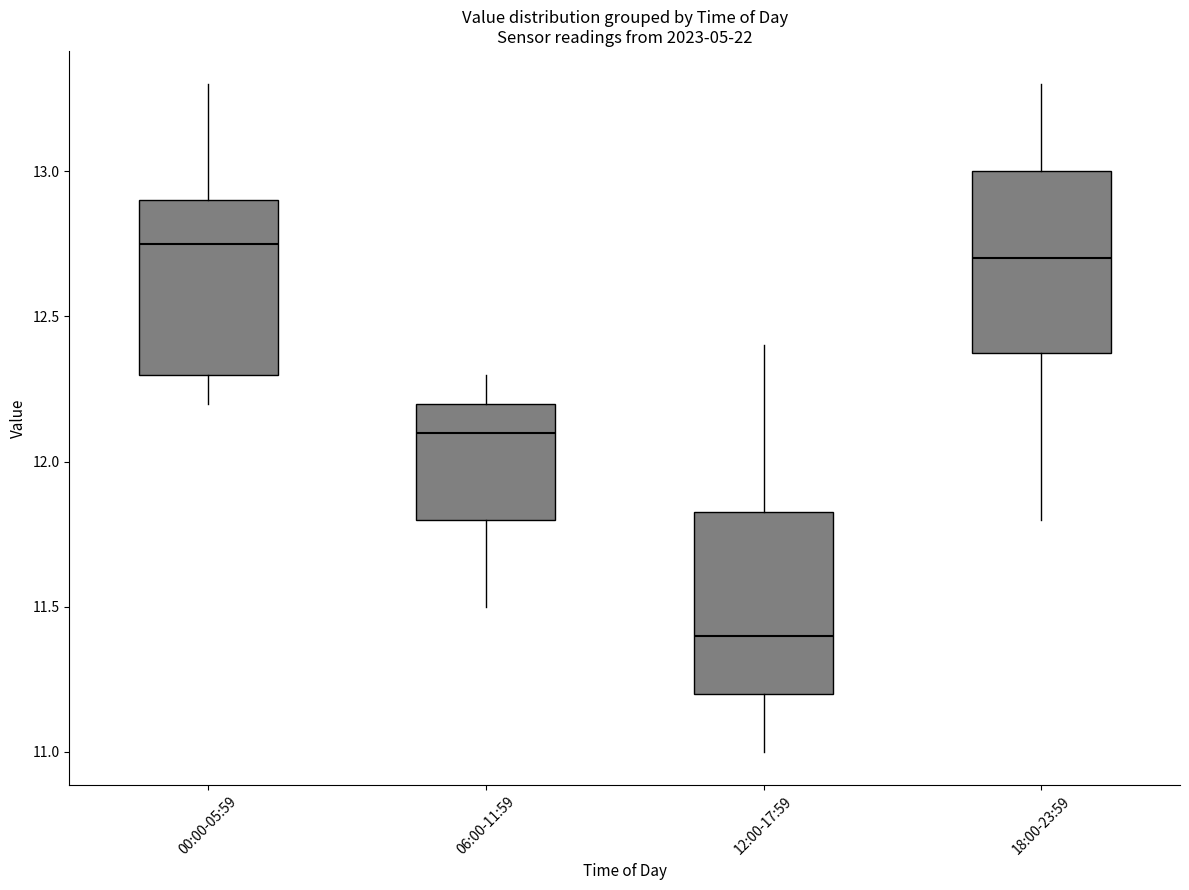

Reading left to right, transcribe this box plot: for each box, give where its median line is, the range the box spans, and where its two whiskers end, as read against the y-axis. The values are not printed on the chart, so give them approximately, as read against the axis.

00:00-05:59: median 12.75, box 12.30 to 12.90, whiskers 12.20 to 13.30
06:00-11:59: median 12.10, box 11.80 to 12.20, whiskers 11.50 to 12.30
12:00-17:59: median 11.40, box 11.20 to 11.85, whiskers 11.00 to 12.40
18:00-23:59: median 12.70, box 12.40 to 13.00, whiskers 11.80 to 13.30